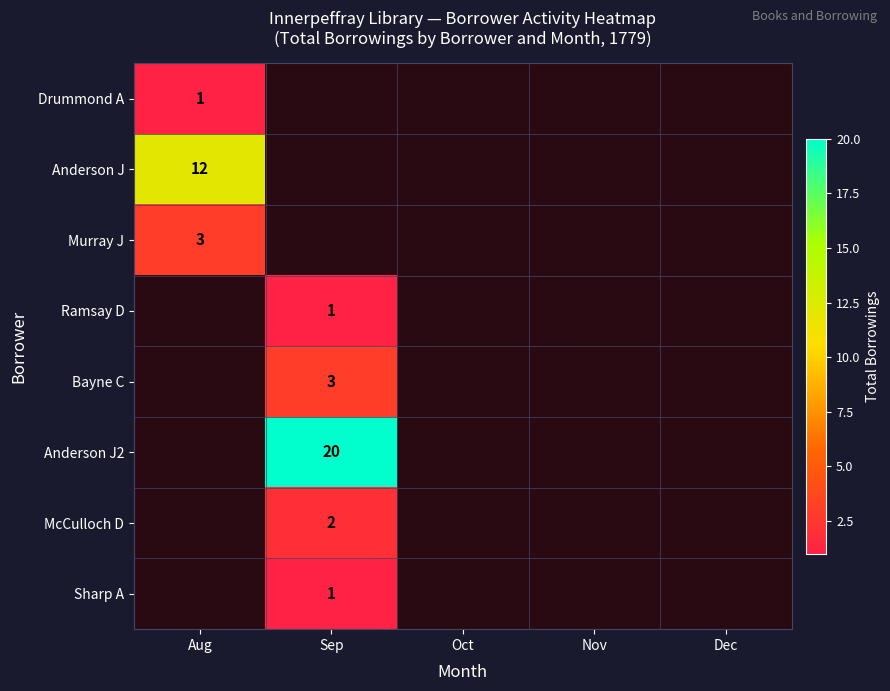

Which label corresponds to the smallest value in the chart?

Aug